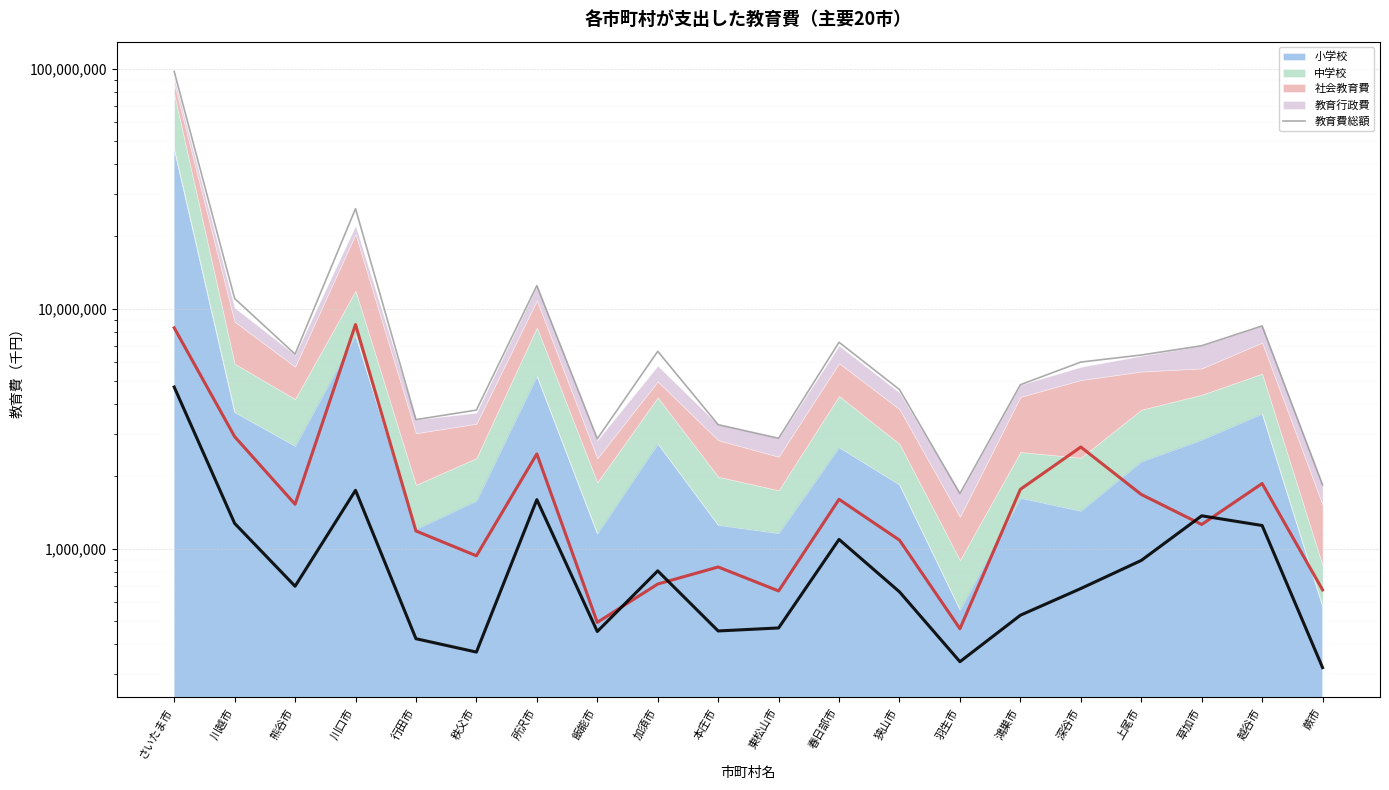

True or false: the data has more than 2 interior local peaks.

True